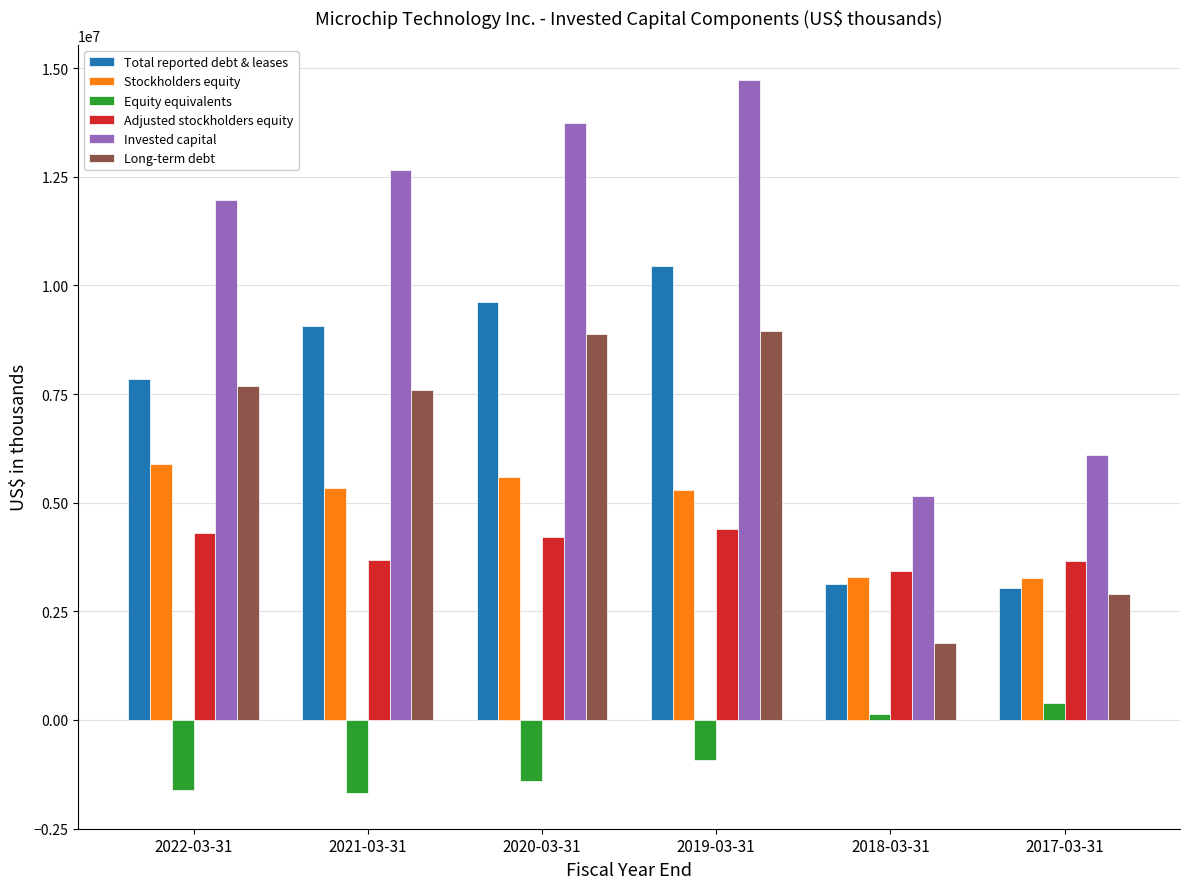

Rank the series at 2020-03-31 from lowest to highest value.

Equity equivalents, Adjusted stockholders equity, Stockholders equity, Long-term debt, Total reported debt & leases, Invested capital